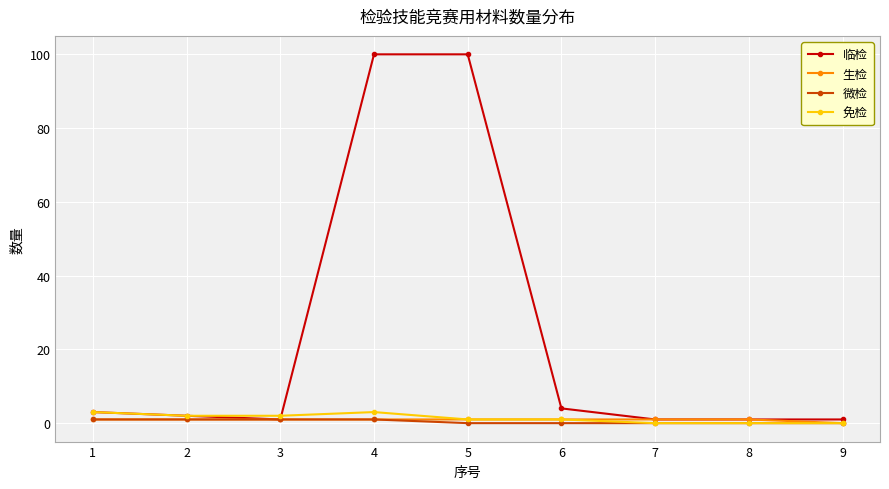

What is the value of the 免检 point at the 2nd from the left?

2